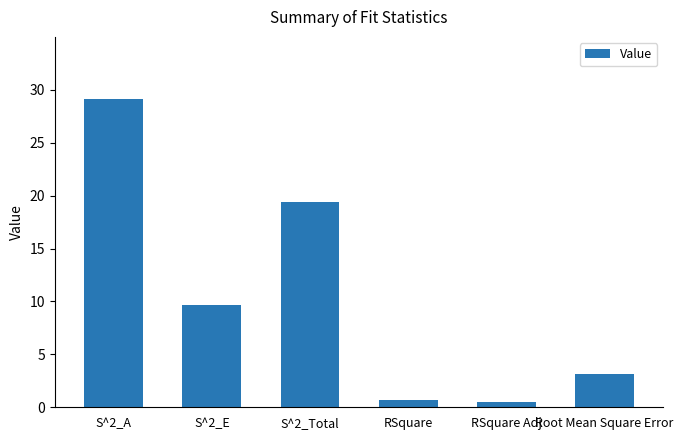

Count the number of categories in the chart.

6